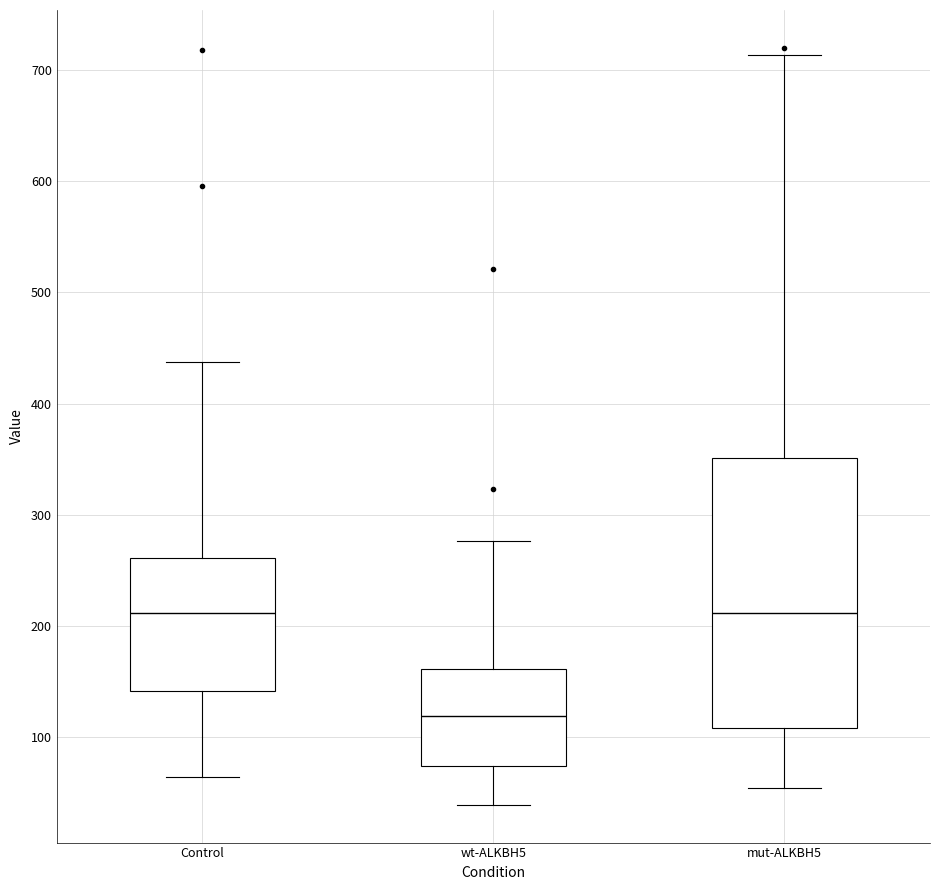

Reading left to right, transcribe this box plot: for each box, give where its median line is, the range the box spans, and where its two whiskers end, as read against the y-axis. The values are not printed on the chart, so give them approximately, as read against the axis.

Control: median 210, box 140 to 260, whiskers 60 to 440
wt-ALKBH5: median 120, box 70 to 160, whiskers 40 to 280
mut-ALKBH5: median 210, box 110 to 350, whiskers 50 to 710